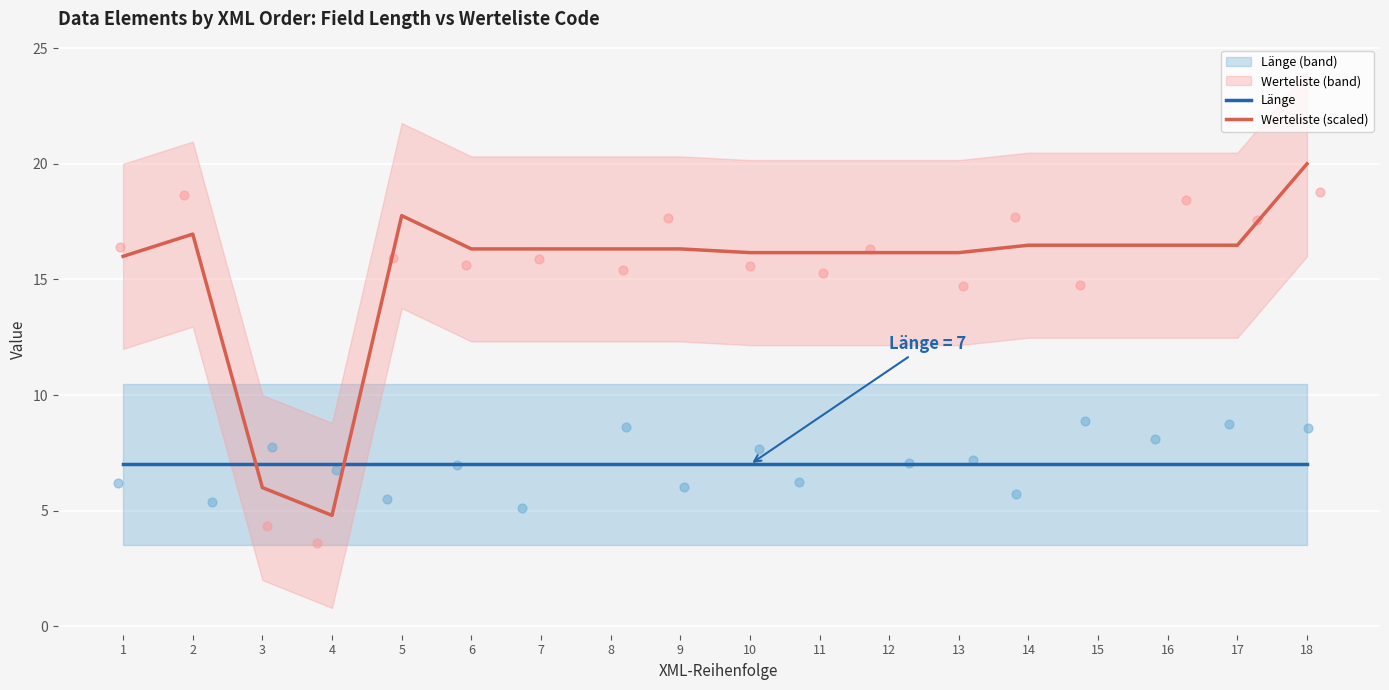

At which category is the sum across all series the highest?

18